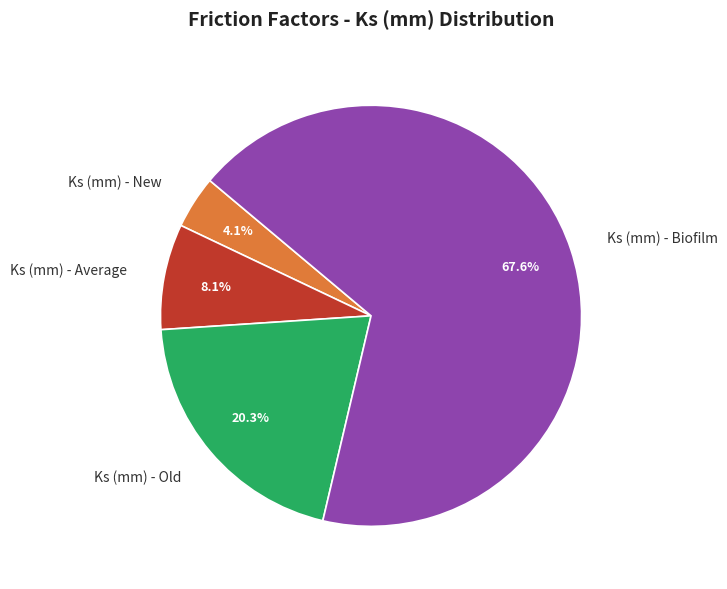

Which category has the smallest portion of the pie?

Ks (mm) - New